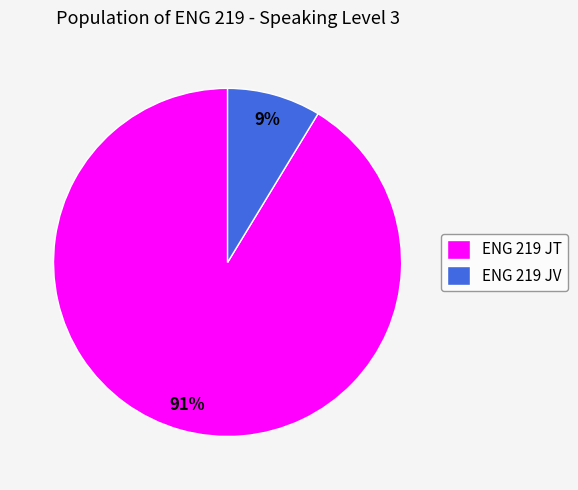

To the nearest percent, what is the combined percentage of ENG 219 JV and ENG 219 JT?

100%